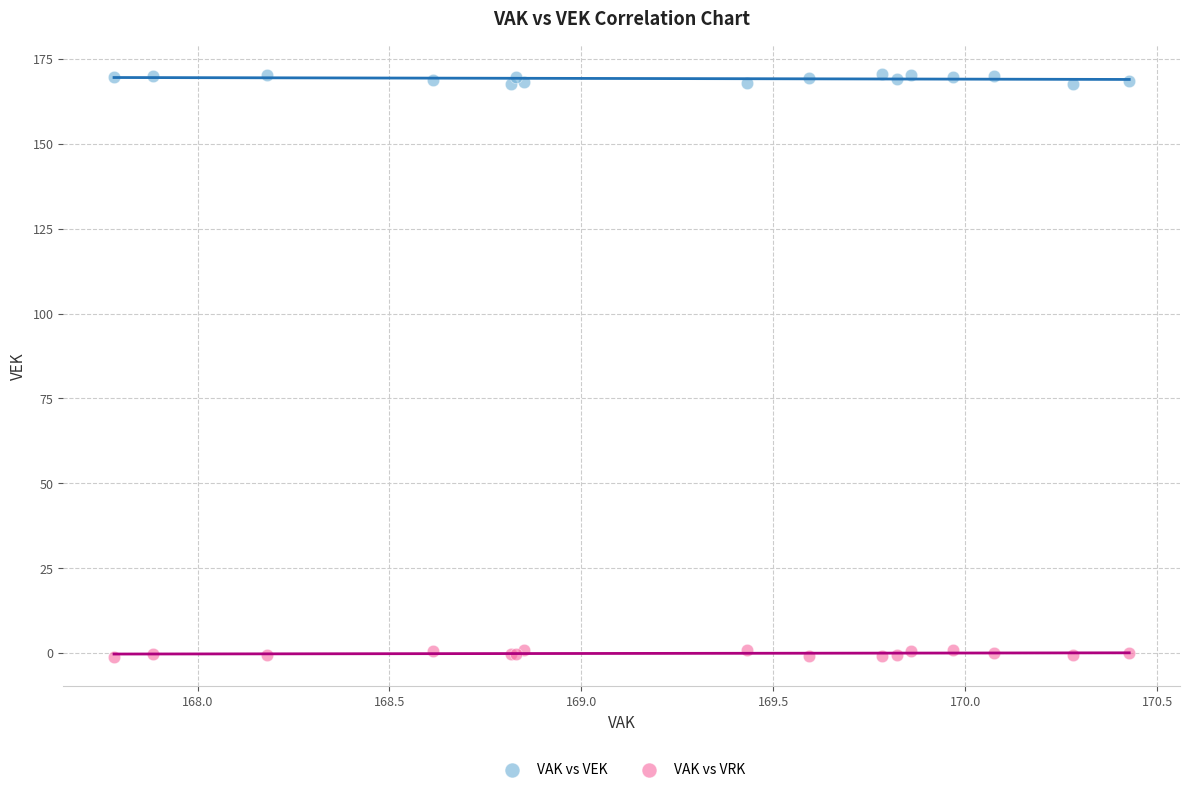

Which series reaches the minimum Y coordinate?

VAK vs VRK